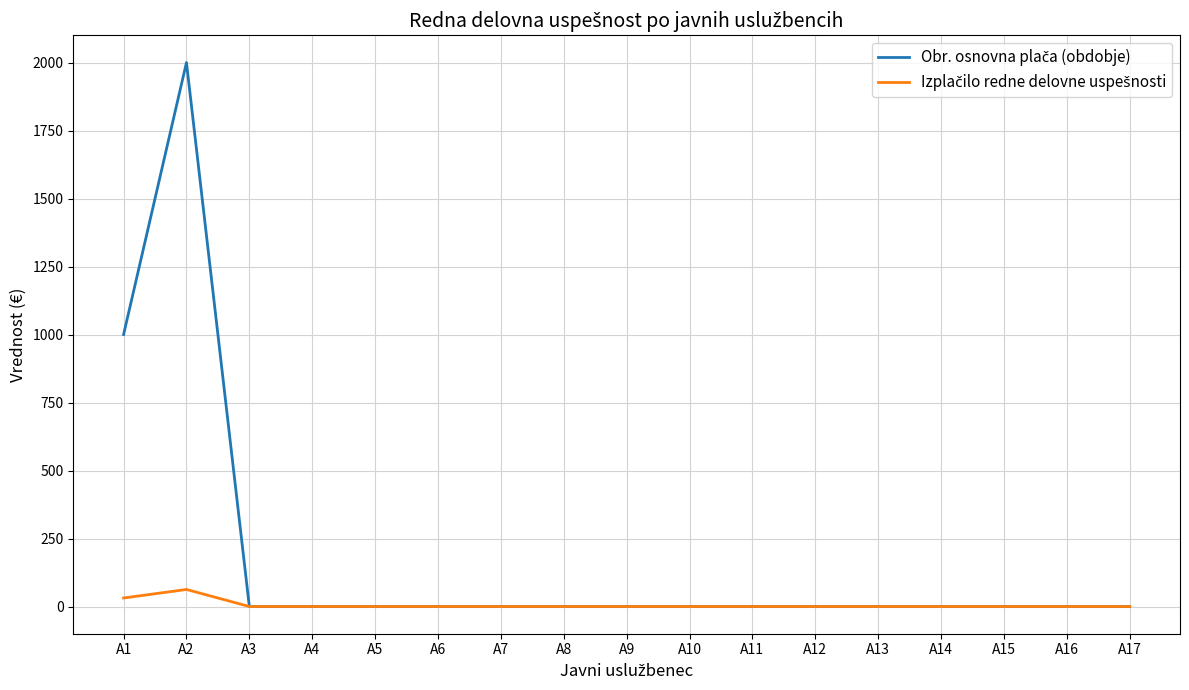

What is the spread (max minus min) of values at A2?

1937.3